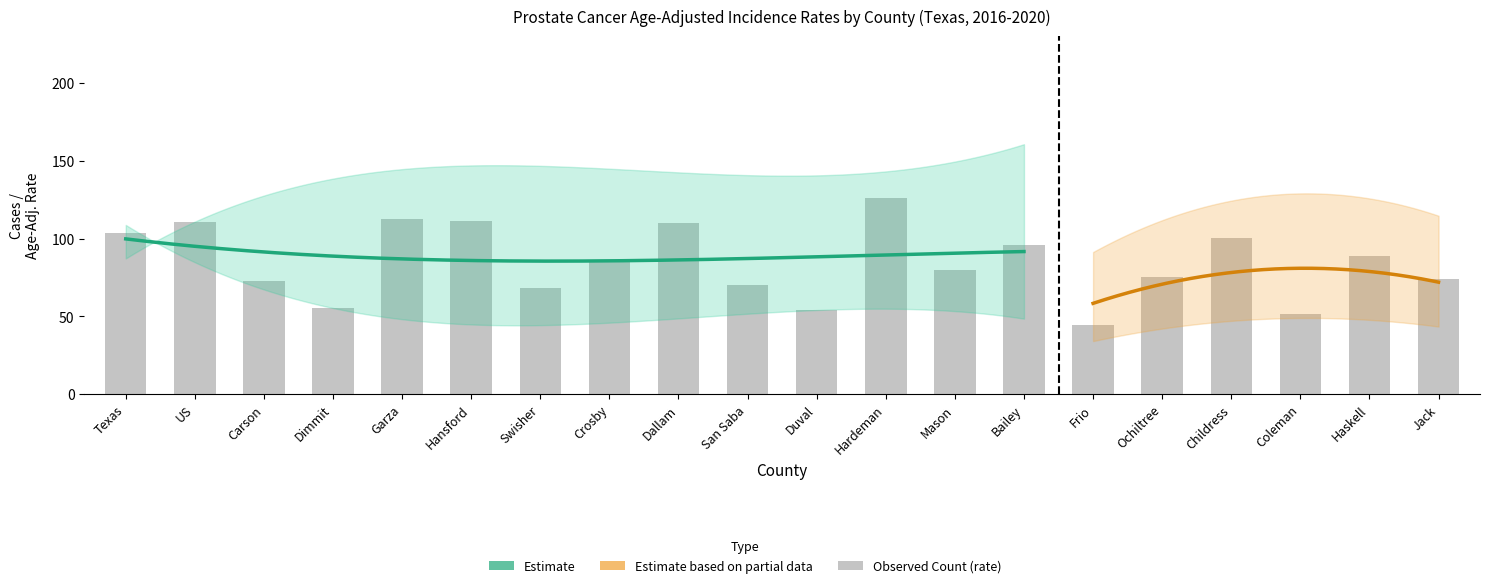

What position from the right is Crosby?

13